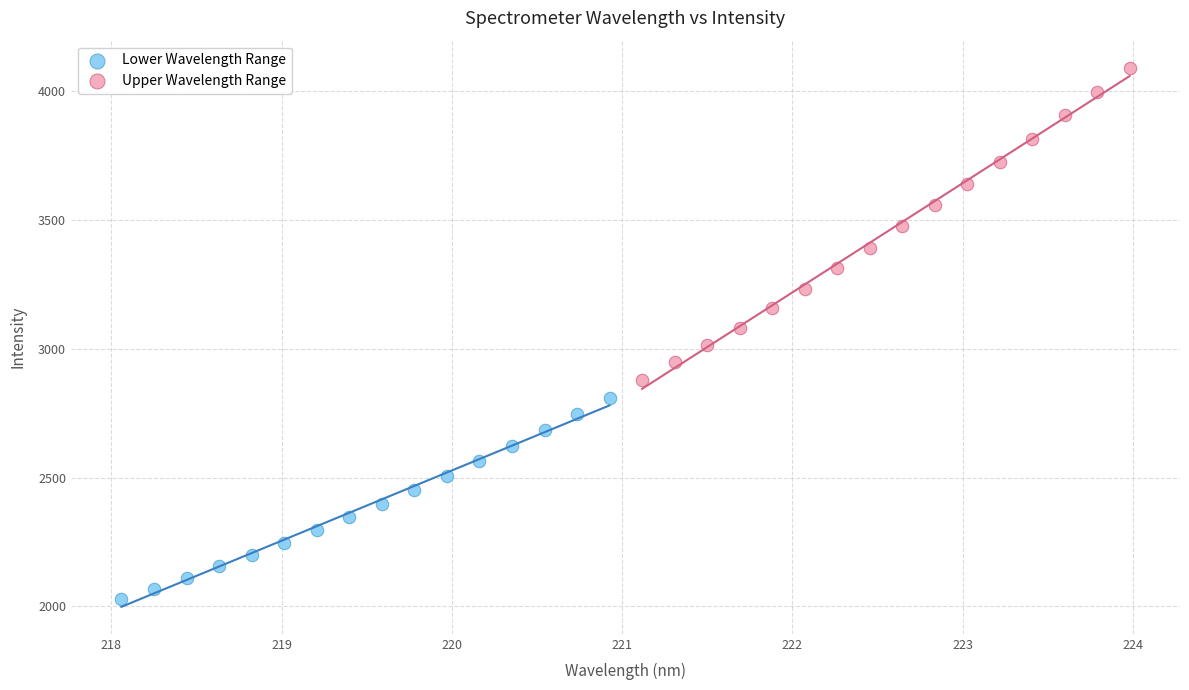

What are all the series names shown in the legend?

Lower Wavelength Range, Upper Wavelength Range